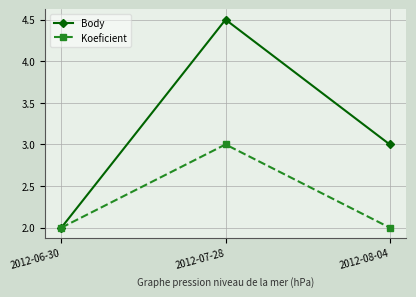

What is the sum of all Body values?

9.5